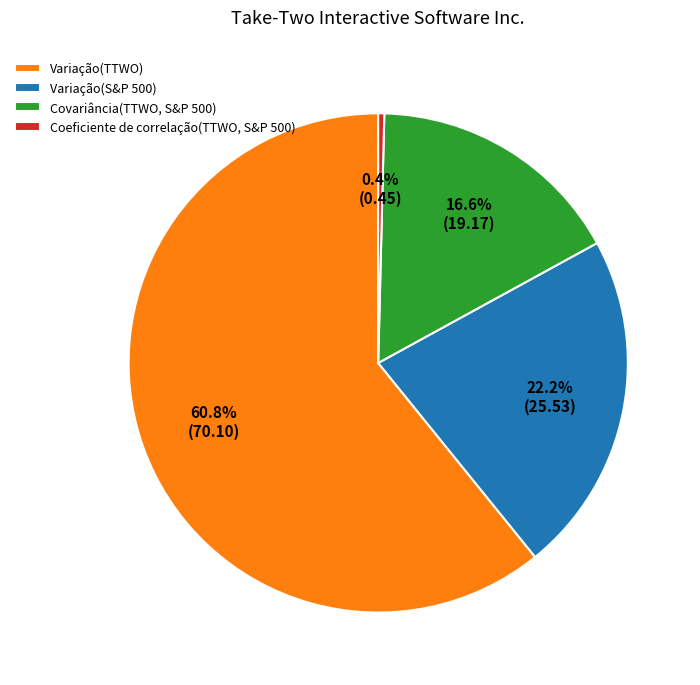

How many slices are in this pie chart?

4